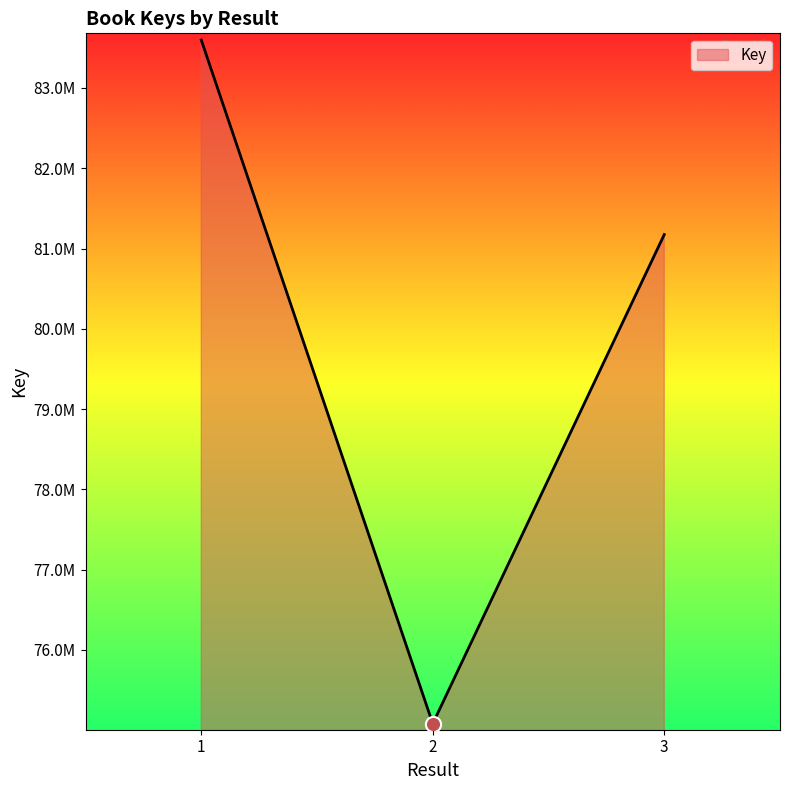

What is the ratio of the value at 3 to the value at 2?

1.1